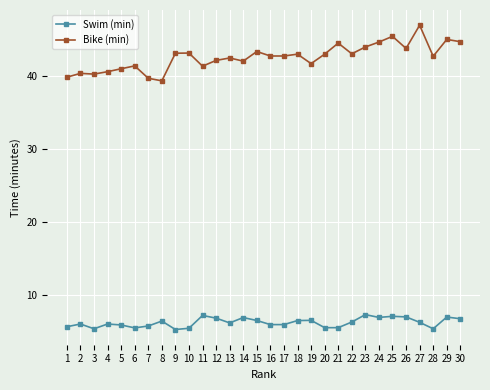

True or false: Bike (min) has more than 2 interior local peaks.

True